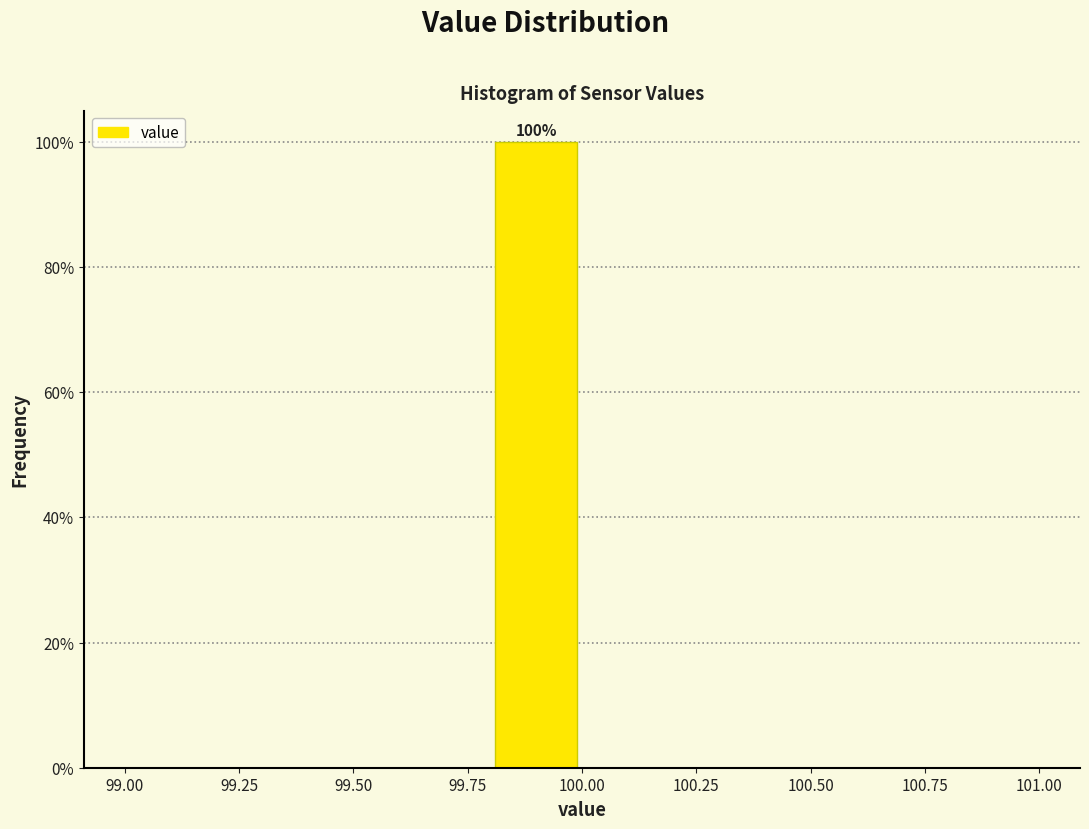

Over which range of the x-axis is the bar tallest?

99.8 to 100.0